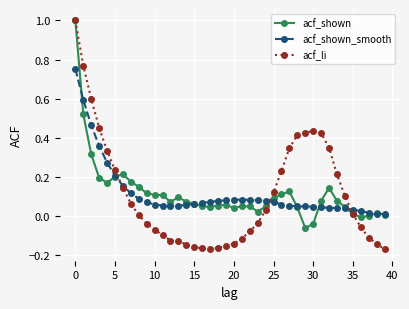

True or false: acf_shown and acf_li intersect in this chart.

True